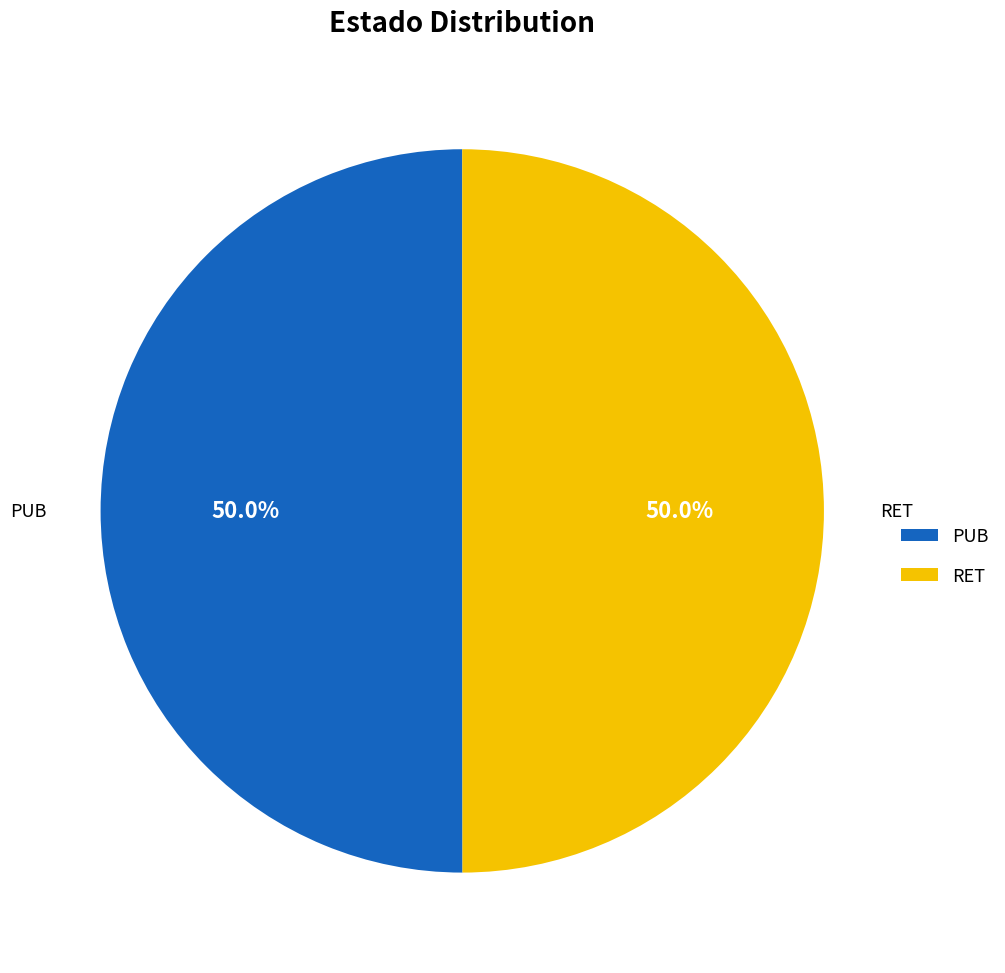

What is the total percentage of RET and PUB?

100.0%